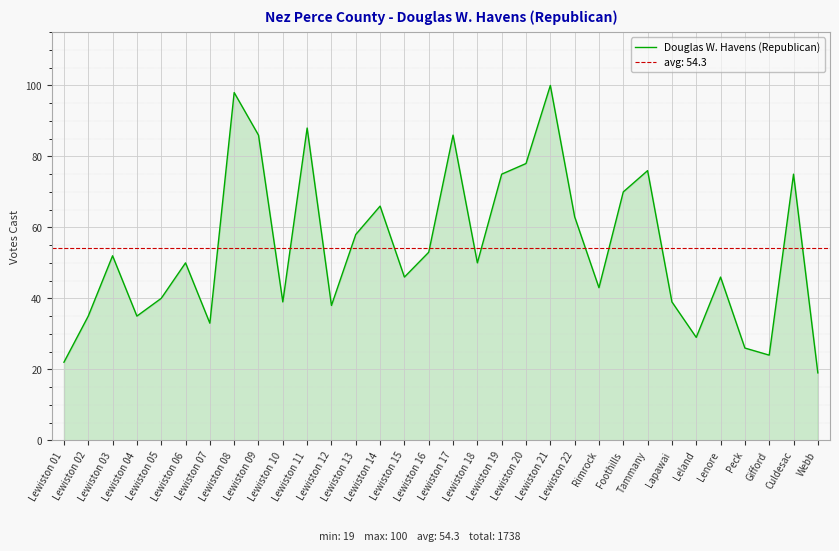

The chart shows a value of 27 at Lewiston 11. True or false?

False